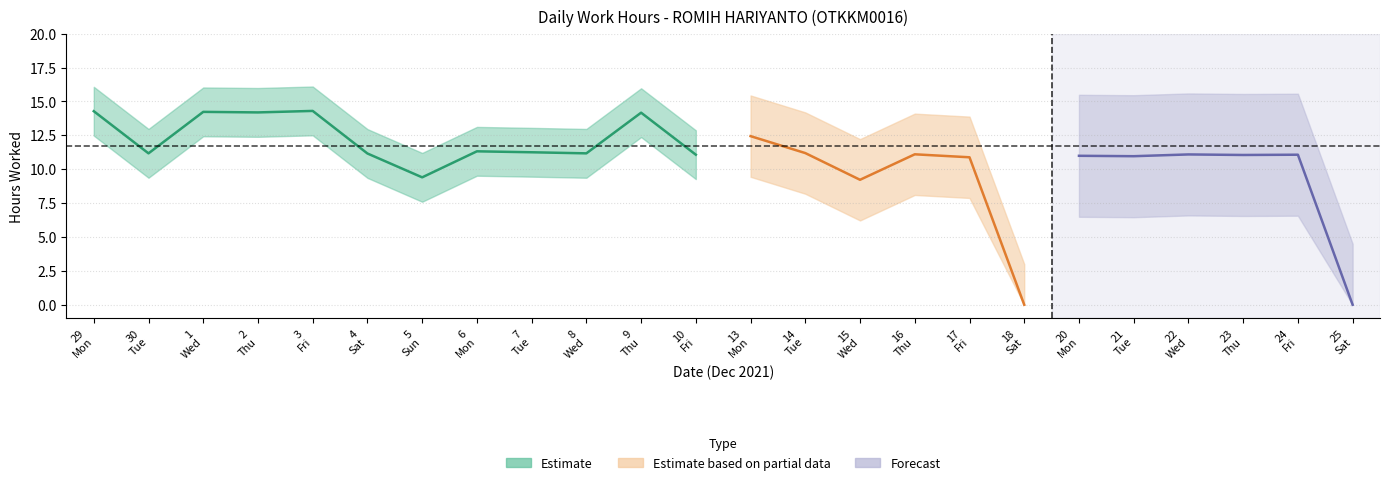

How many positive values are there?

22